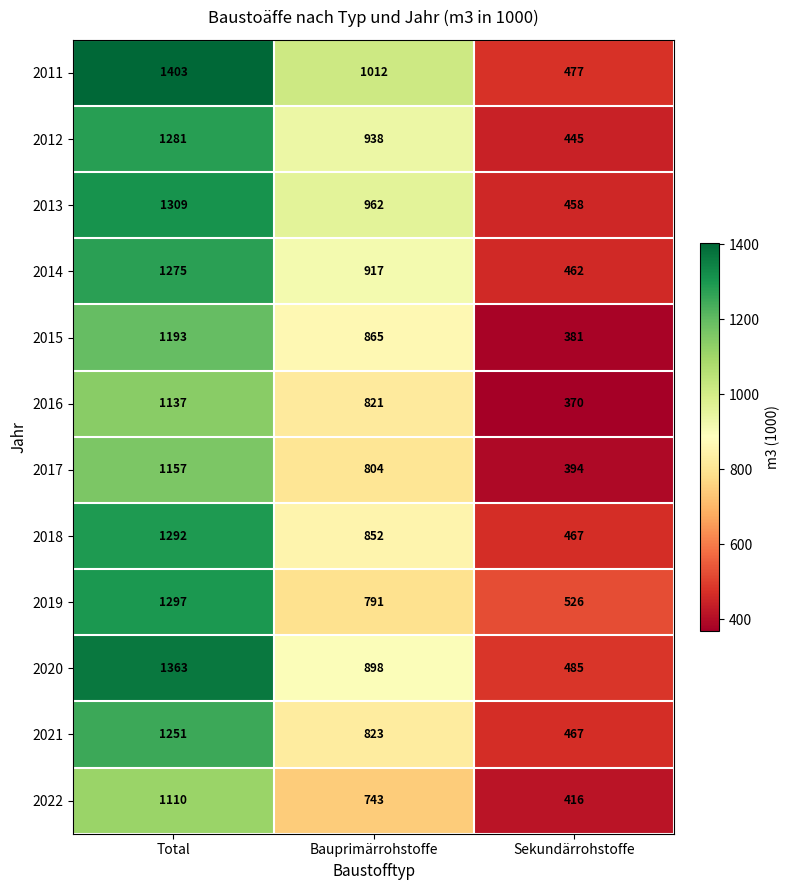

Is it true that 2011 equals 1513 at Bauprimärrohstoffe?

False